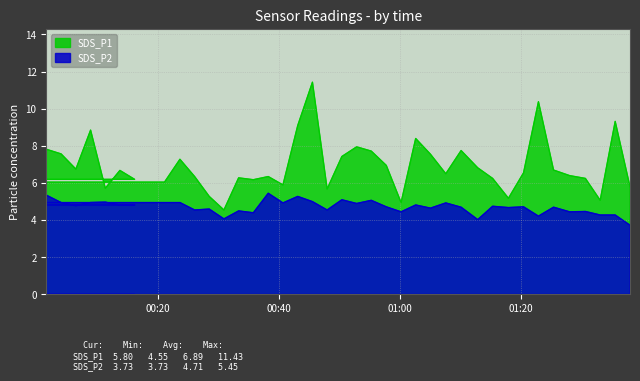

Reading left to right, extract all data points from this chart.

SDS_P1: 7.8	7.6	6.8	8.8	5.7	6.7	6.2	5.6	6.0	7.3	6.3	5.3	4.5	6.3	6.2	6.3	5.9	9.1	11.4	5.7	7.4	8.0	7.7	7.0	5.0	8.4	7.5	6.5	7.8	6.8	6.2	5.2	6.5	10.4	6.7	6.4	6.2	5.1	9.3	5.8
SDS_P2: 5.3	5.0	4.8	5.0	5.0	4.8	4.8	5.0	5.0	5.0	4.5	4.6	4.1	4.5	4.4	5.5	4.9	5.3	5.0	4.5	5.1	4.9	5.1	4.7	4.5	4.8	4.7	4.9	4.7	4.0	4.8	4.7	4.7	4.2	4.7	4.5	4.5	4.3	4.3	3.7